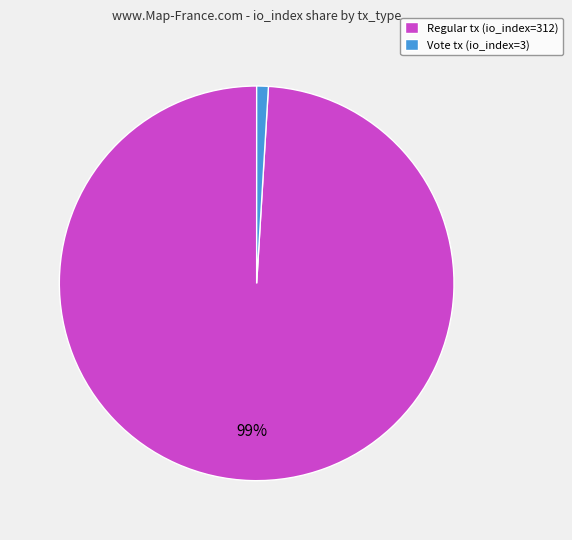

Combined, do Vote tx (io_index=3) and Regular tx (io_index=312) account for over 50%?

Yes